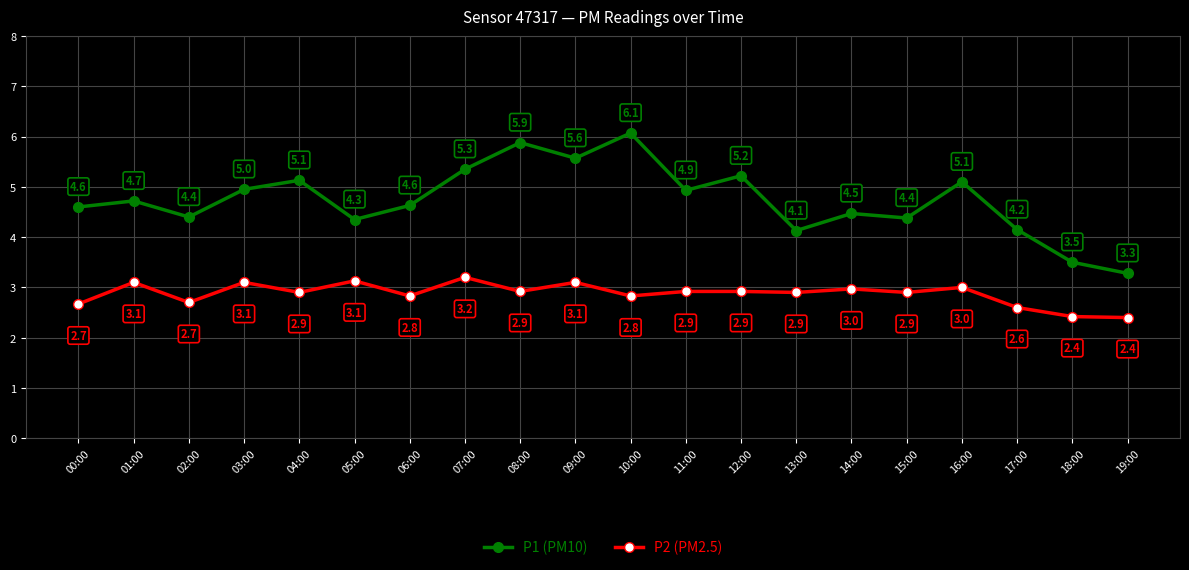

What is the spread (max minus min) of values at 19:00?

0.9